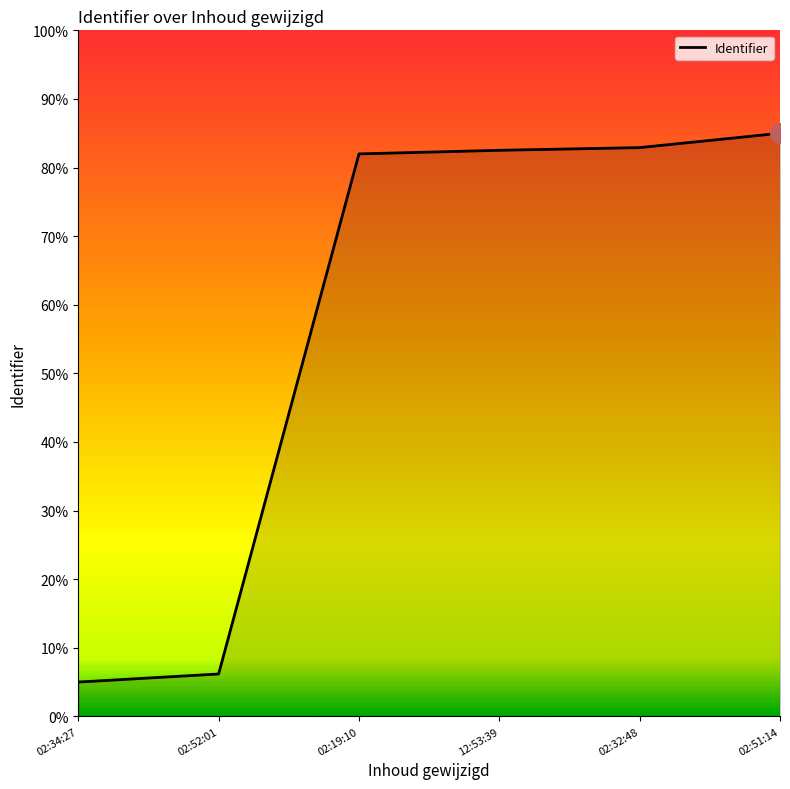

True or false: the data shows 138.4 at 02:32:48.

False